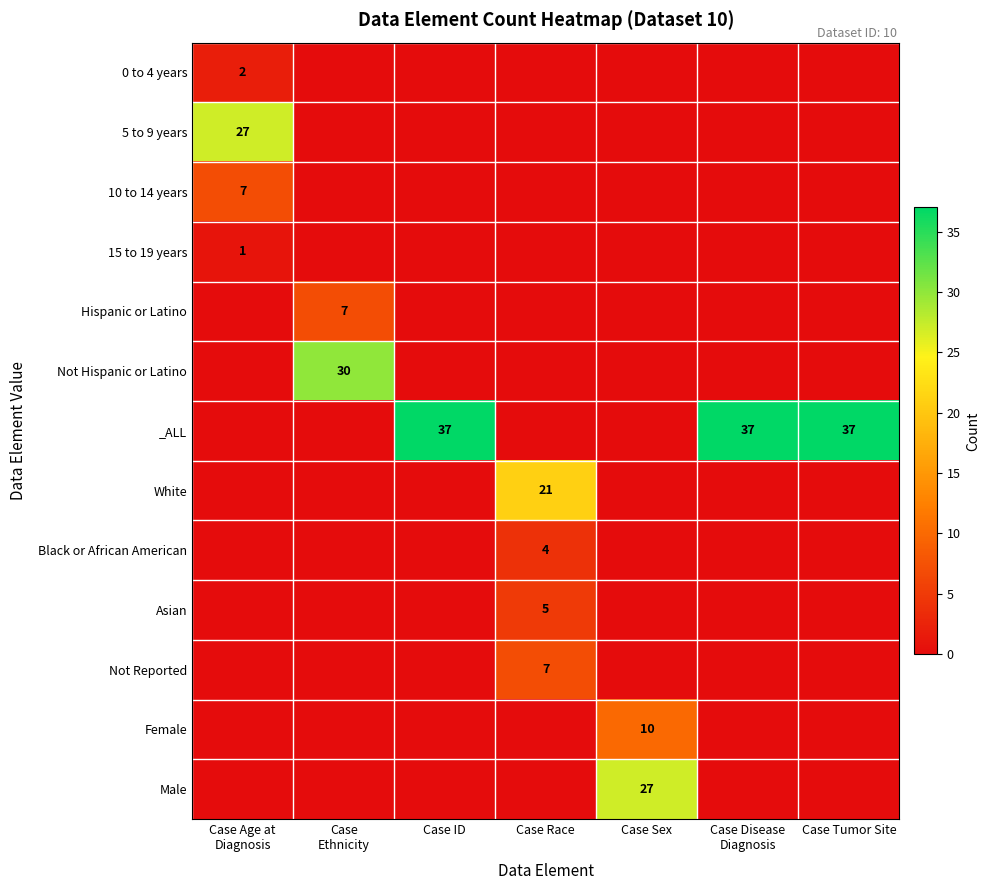

The _ALL series shows 37 at Case Tumor Site. True or false?

True